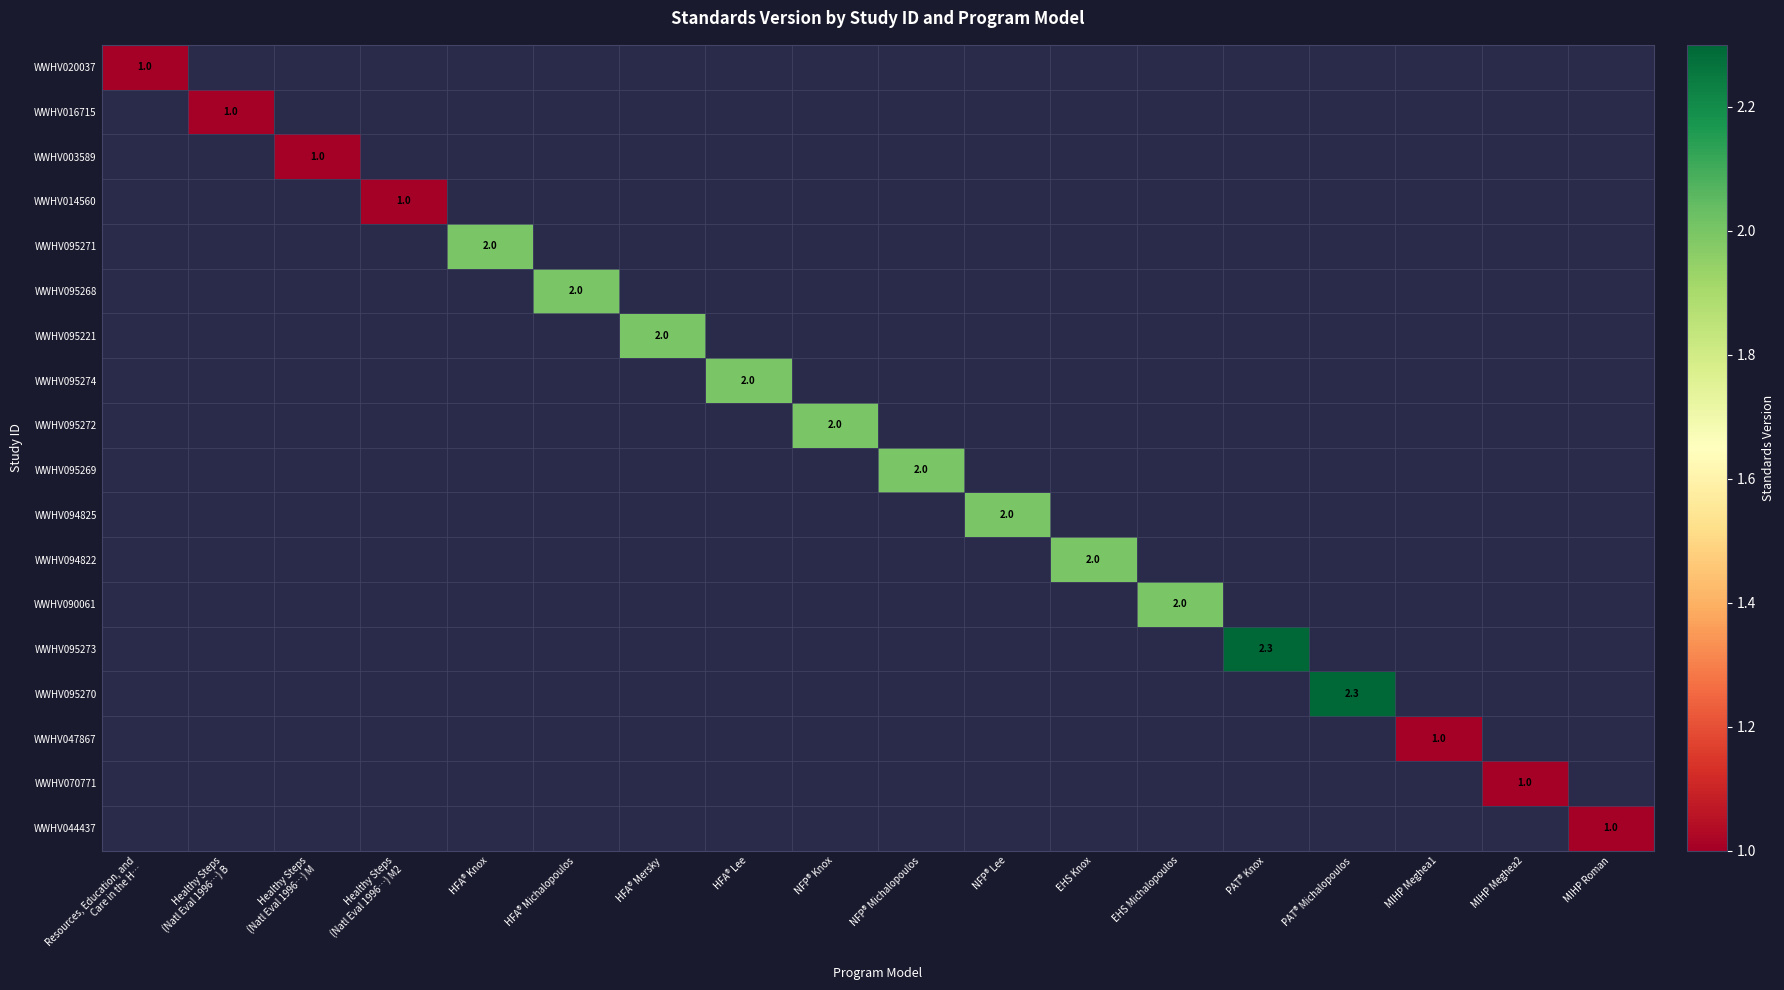

True or false: WWHV044437 has a value of 1.0 at MIHP Roman.

True